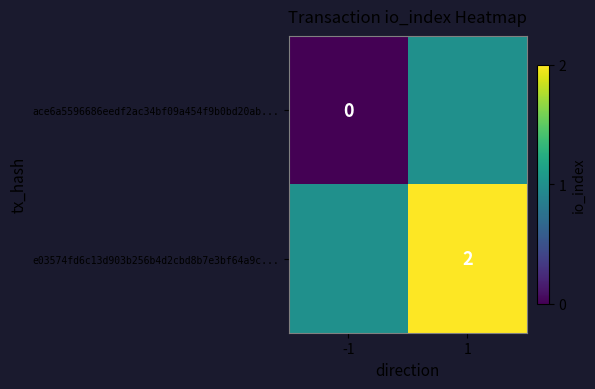

Is the value of ace6a5596686eedf2ac34bf09a454f9b0bd20ab... at -1 greater than the value of e03574fd6c13d903b256b4d2cbd8b7e3bf64a9c... at 1?

No